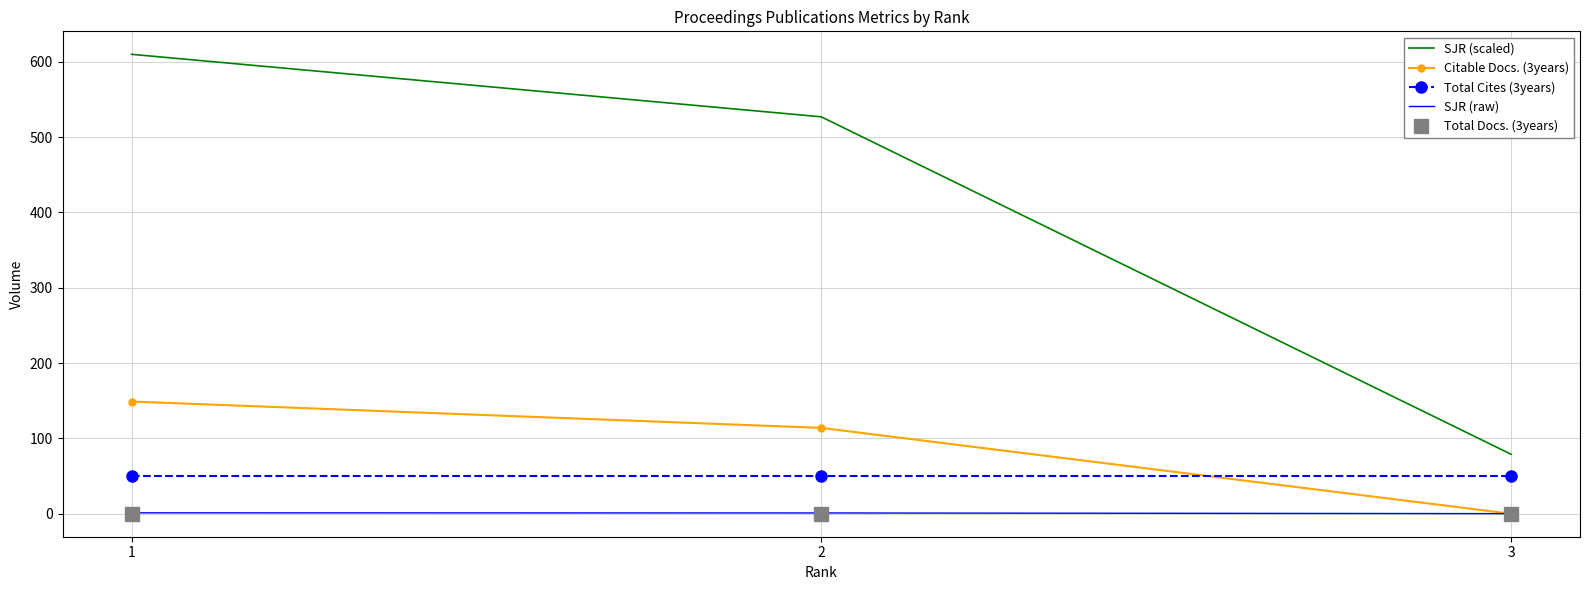

The value of Citable Docs. (3years) at 1 is 219.8. True or false?

False